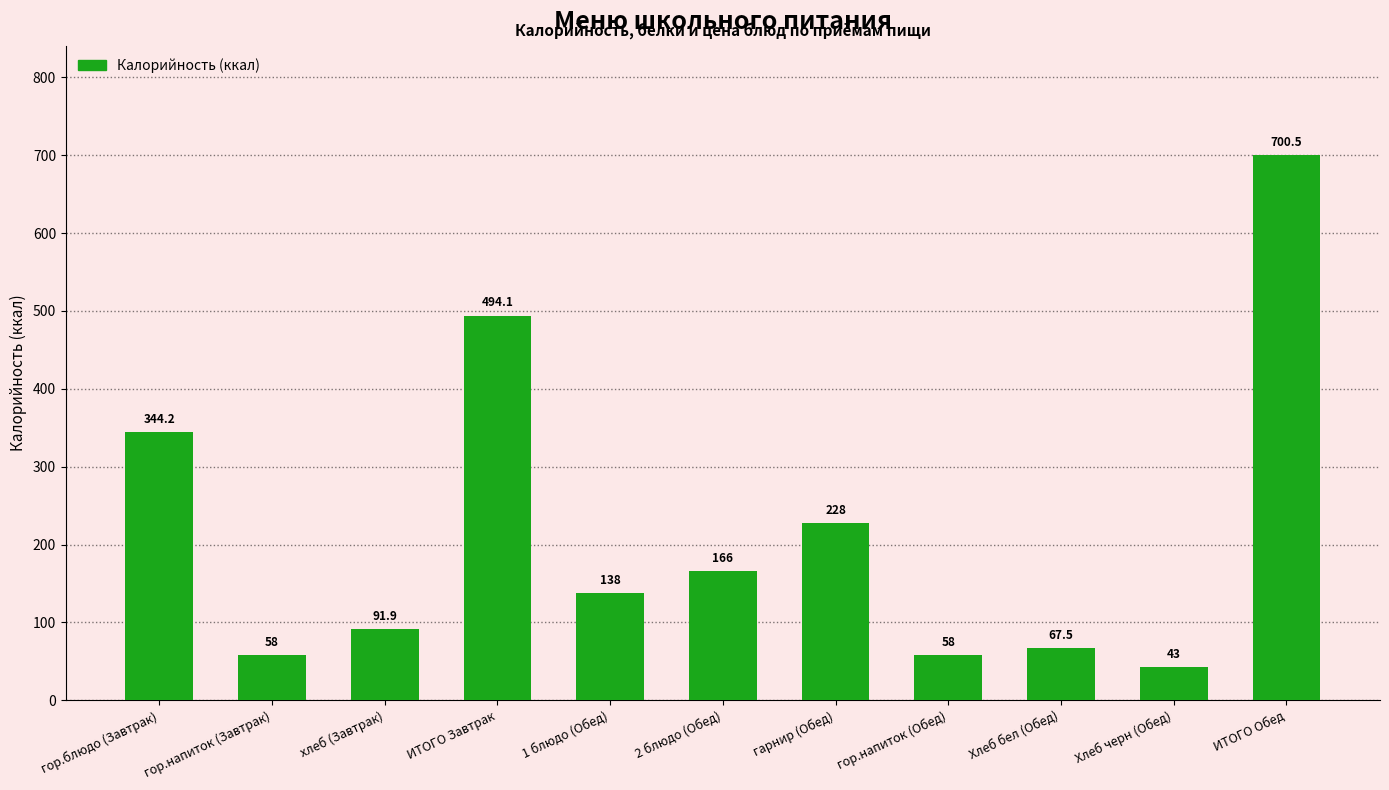

What is the change in value from 1 блюдо (Обед) to ИТОГО Обед?

+562.5